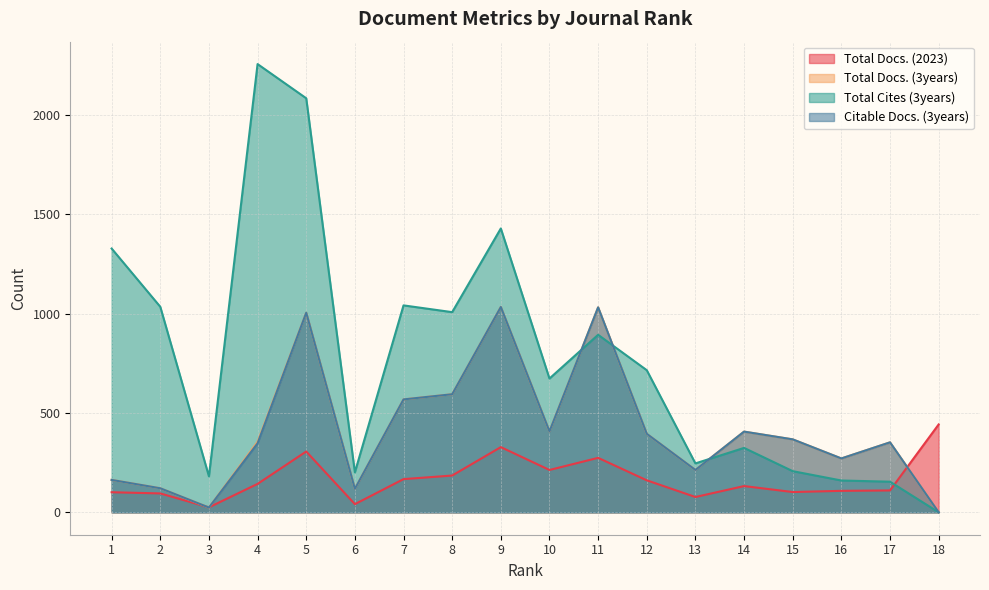

Reading left to right, transcribe all the data shown in this chart.

Total Docs. (2023): 1=101	2=95	3=25	4=143	5=306	6=41	7=167	8=185	9=328	10=213	11=274	12=161	13=77	14=132	15=102	16=108	17=110	18=442
Total Docs. (3years): 1=163	2=121	3=24	4=355	5=1004	6=118	7=568	8=594	9=1033	10=407	11=1031	12=395	13=213	14=406	15=367	16=271	17=352	18=0
Total Cites (3years): 1=1327	2=1034	3=181	4=2255	5=2083	6=201	7=1041	8=1007	9=1428	10=673	11=893	12=715	13=246	14=324	15=207	16=160	17=154	18=0
Citable Docs. (3years): 1=163	2=121	3=24	4=347	5=1004	6=118	7=568	8=594	9=1033	10=407	11=1031	12=395	13=213	14=406	15=367	16=271	17=352	18=0